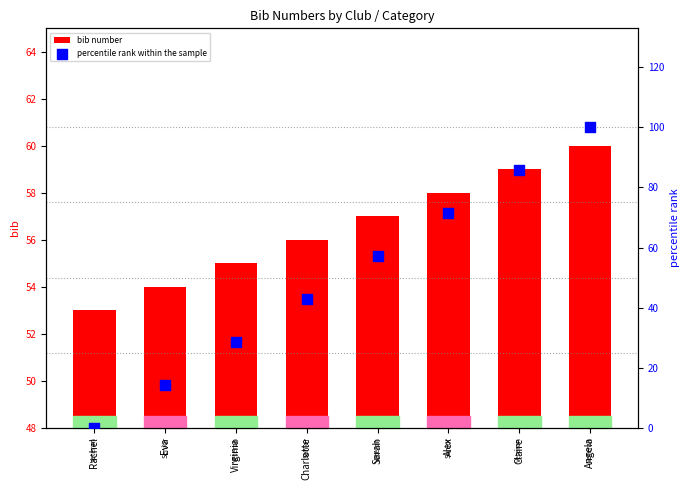

Which series has the largest total across all categories?

bib number